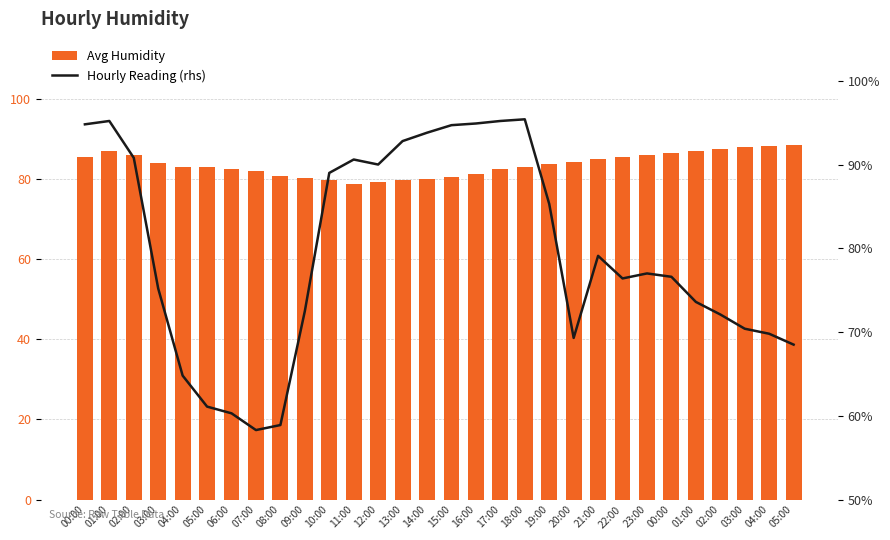

How many series are shown in this chart?

2